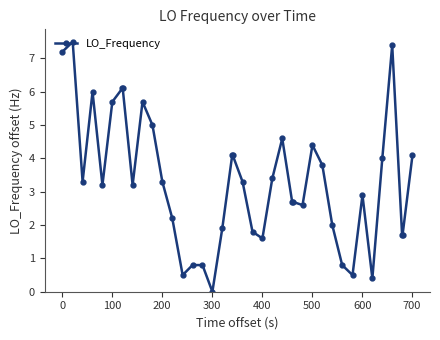

What is the value of the 11th point from the left?

5.0